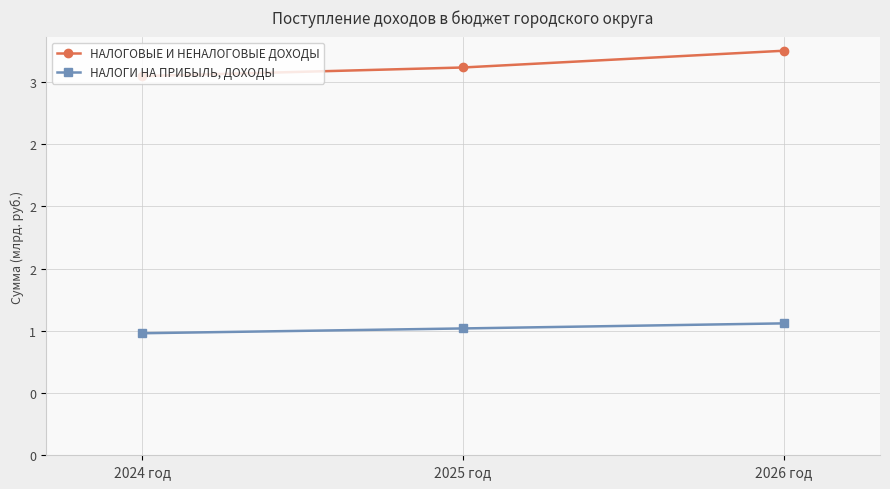

Rank the categories by НАЛОГОВЫЕ И НЕНАЛОГОВЫЕ ДОХОДЫ value from highest to lowest.

2026 год, 2025 год, 2024 год